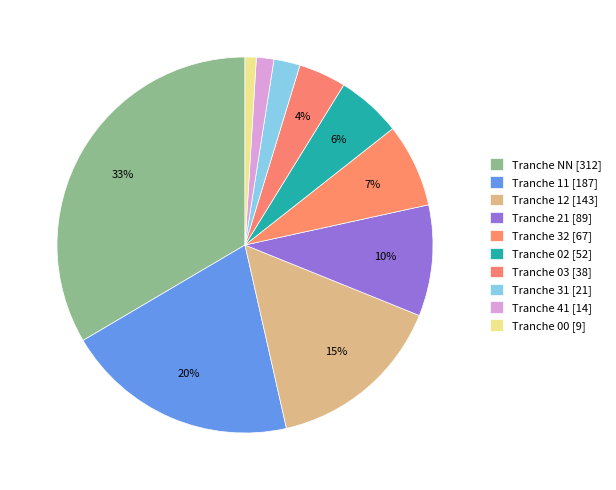

Is there any slice that represents more than half of the pie?

No